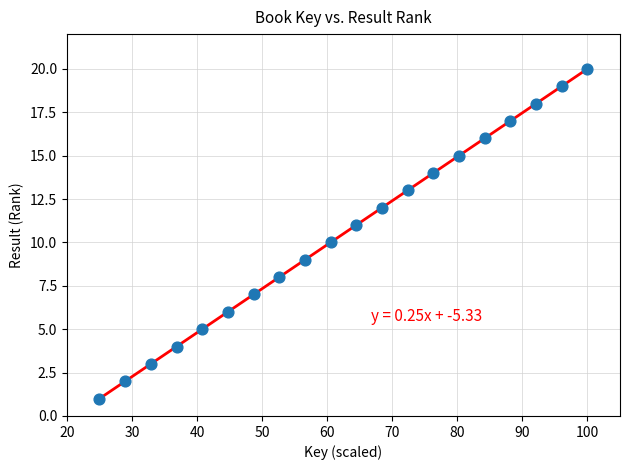

How many points are shown in the scatter plot?

20